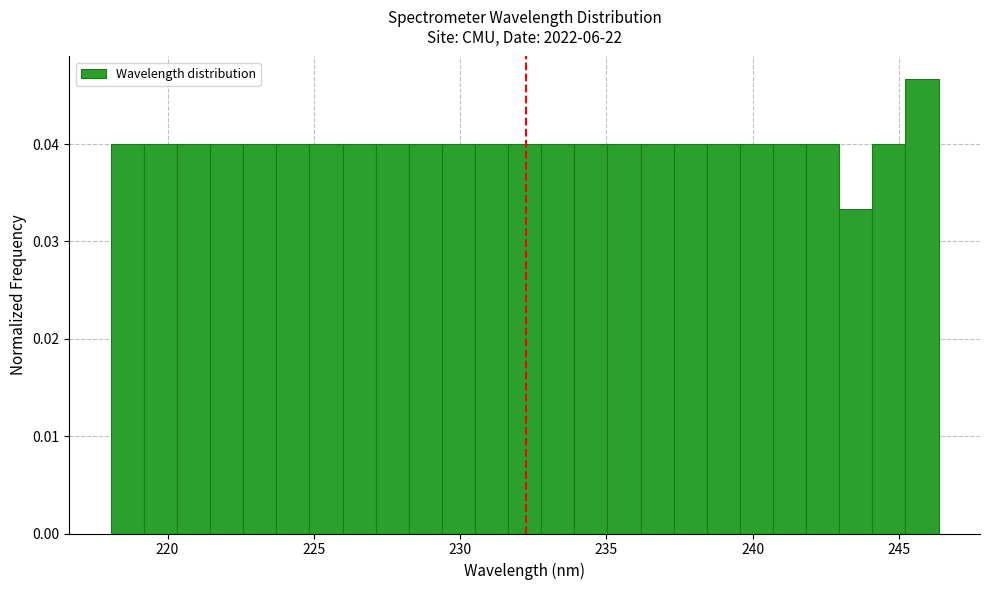

Around what value on the x-axis is the tallest bar? Give the approximate position of its centre, as read against the axis.

246.0